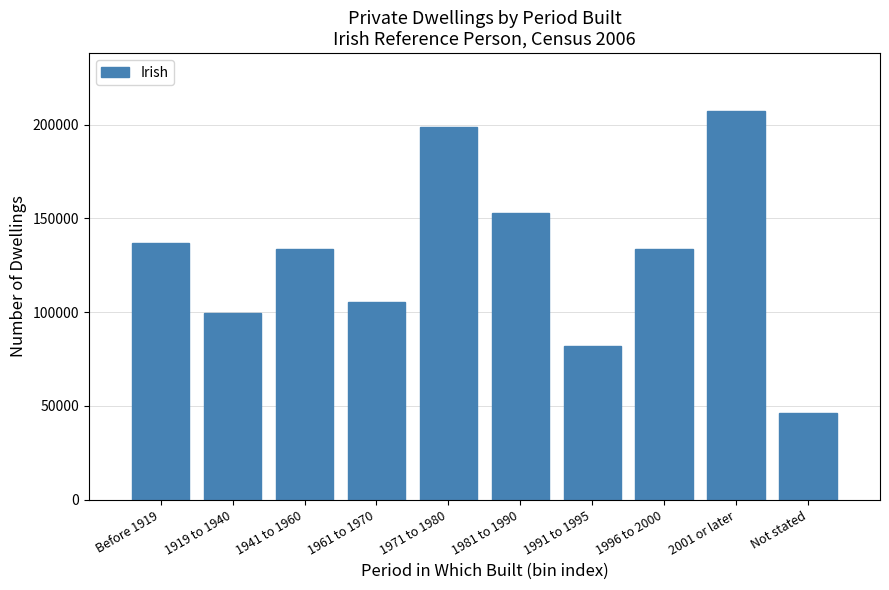

What is the average value?

129654